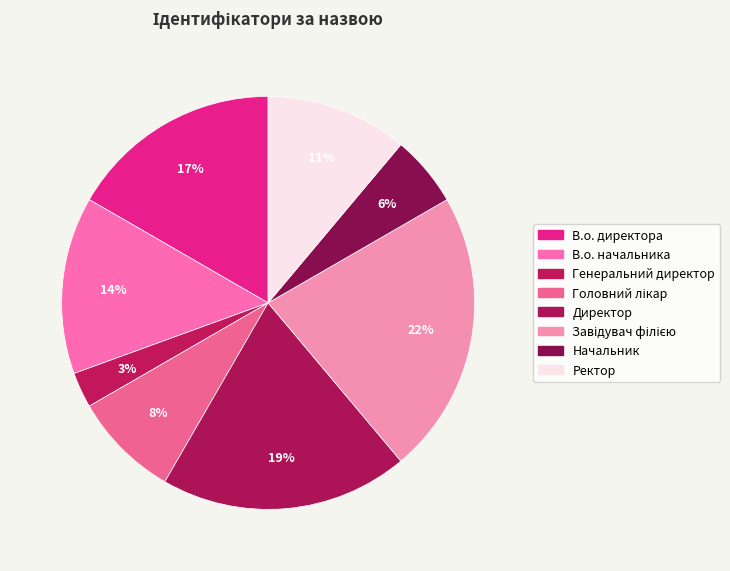

Count the number of slices in the pie.

8